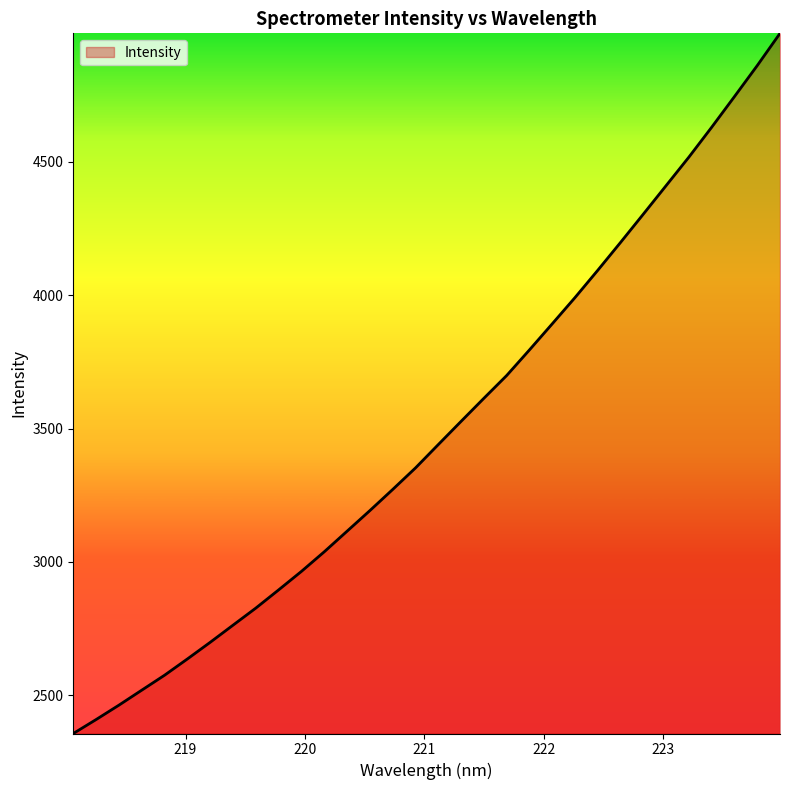

What is the maximum value shown in the chart?

4980.6